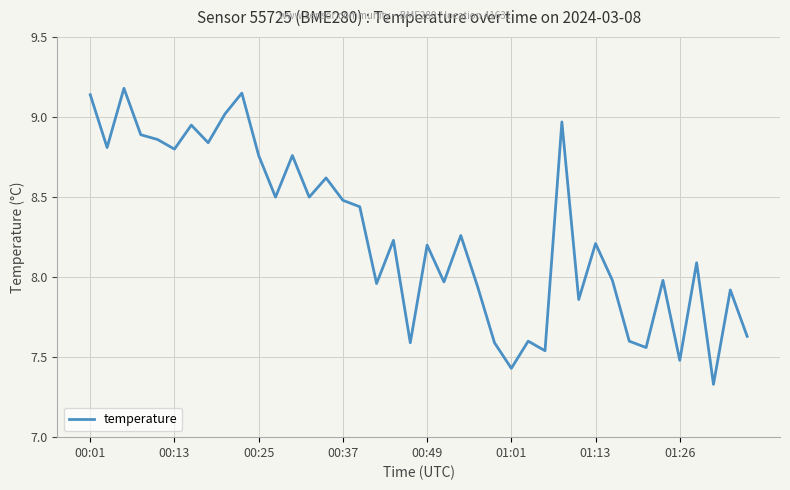

Where does the data first go above 8?

00:01